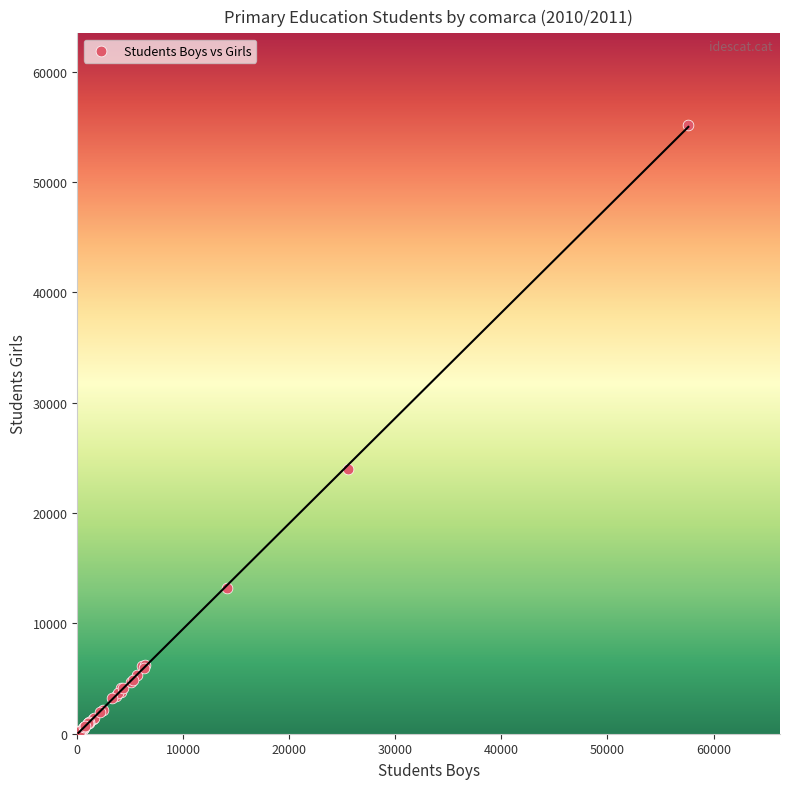

What Y value in the scatter plot is closest to 27648?

23969